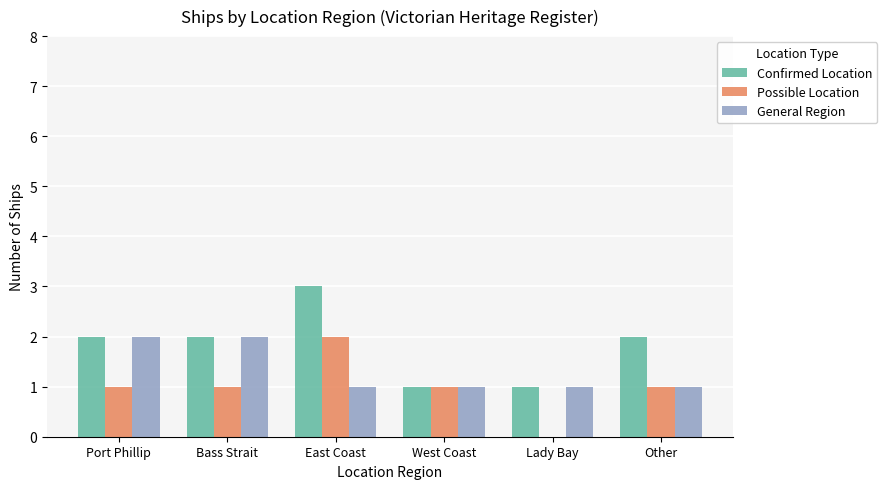

How many groups of bars are there?

6